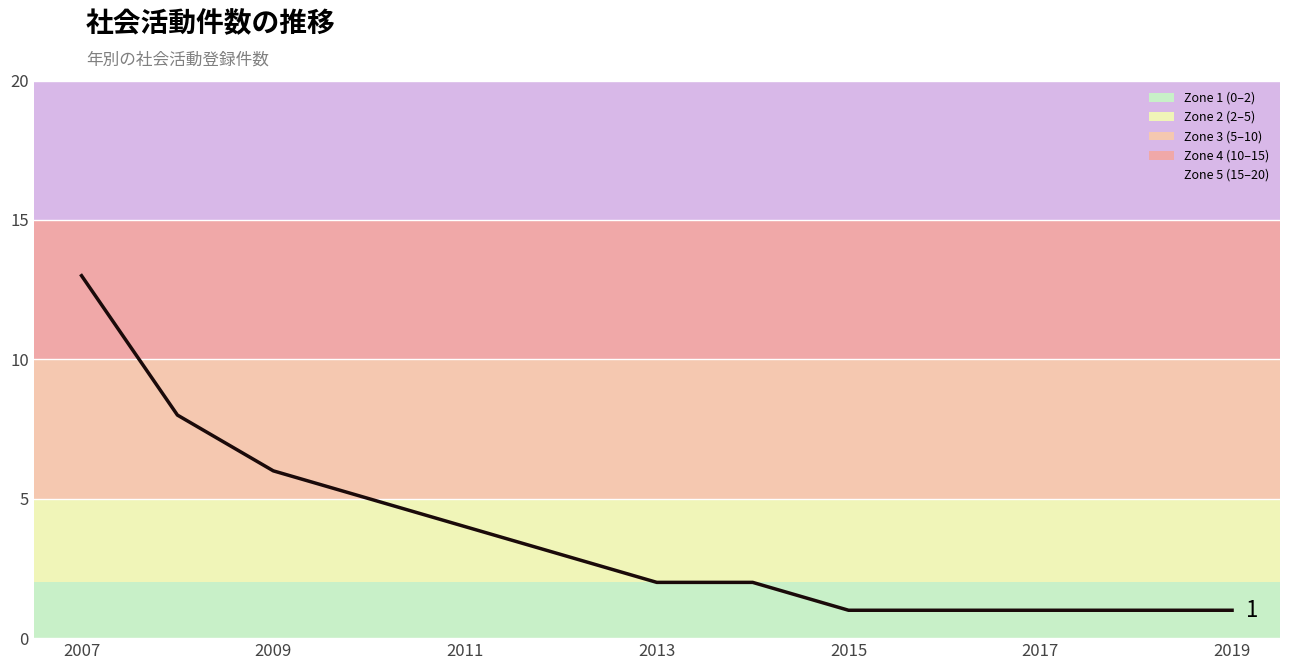

What is the sum of all values?

48